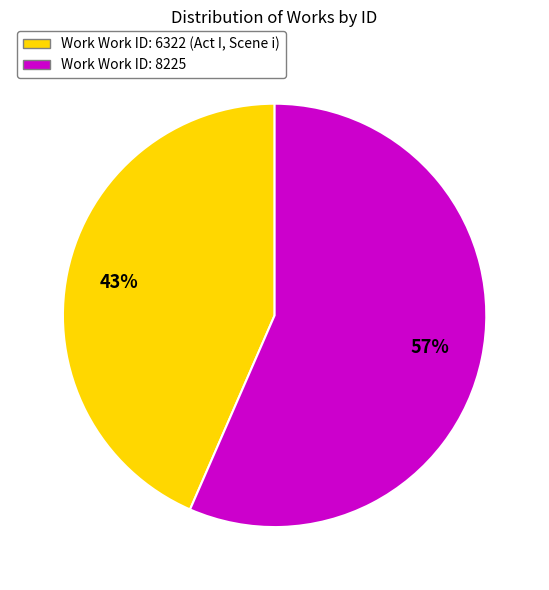

Is there a majority slice in this chart?

Yes